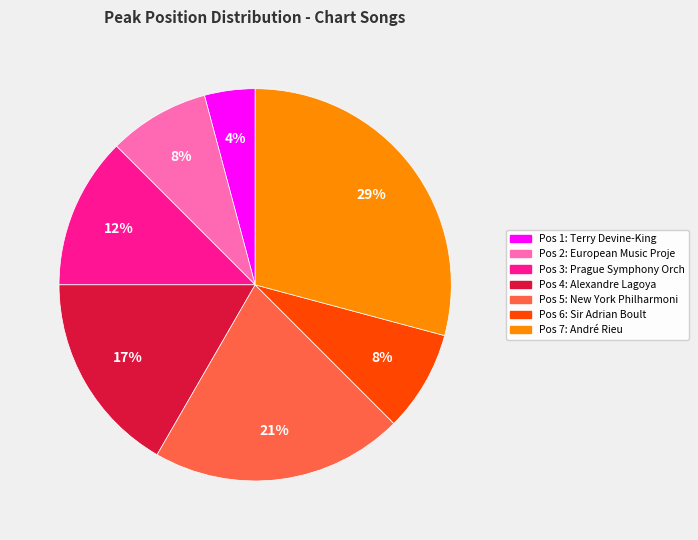

To the nearest percent, what is the difference between the largest and smallest slice percentages?

25%